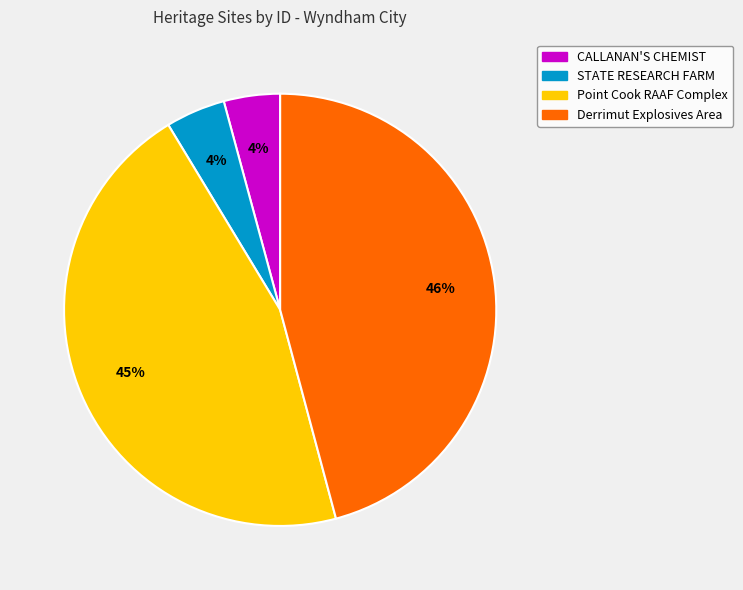

Does Point Cook RAAF Complex represent more than half of the total?

No